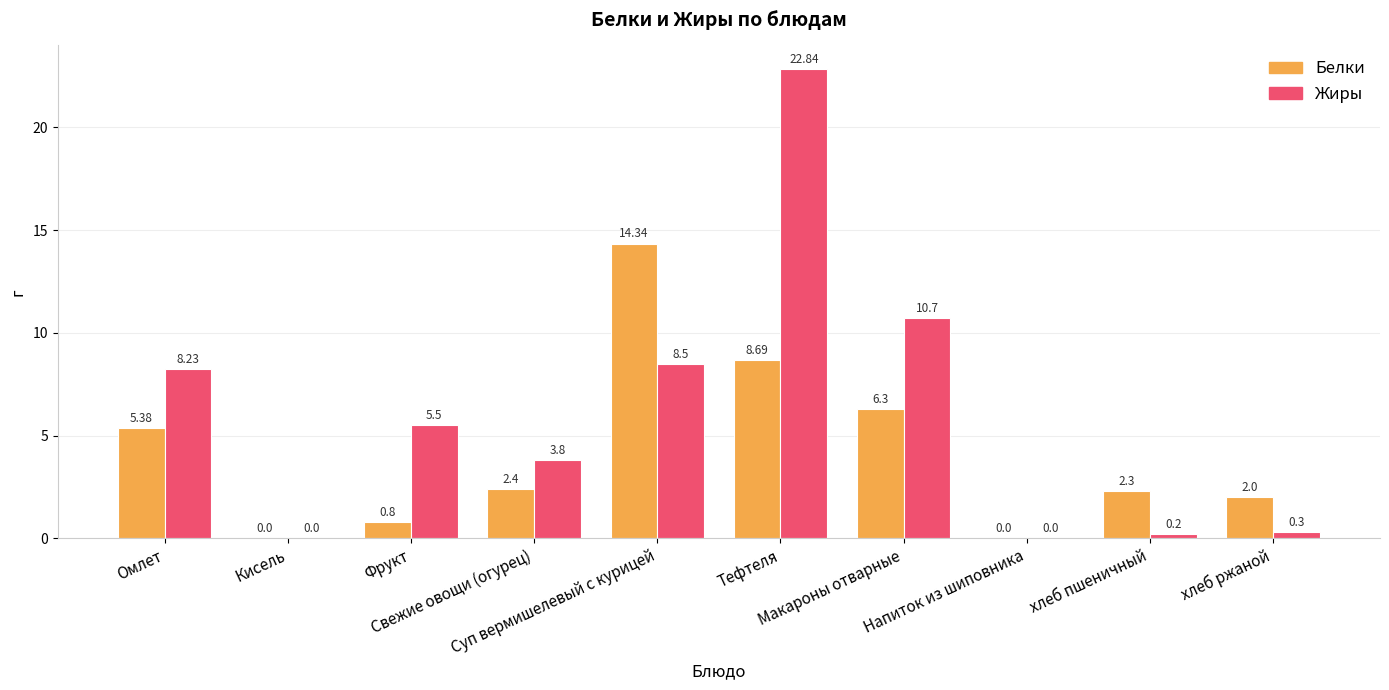

At which label does Жиры reach its peak?

Тефтеля